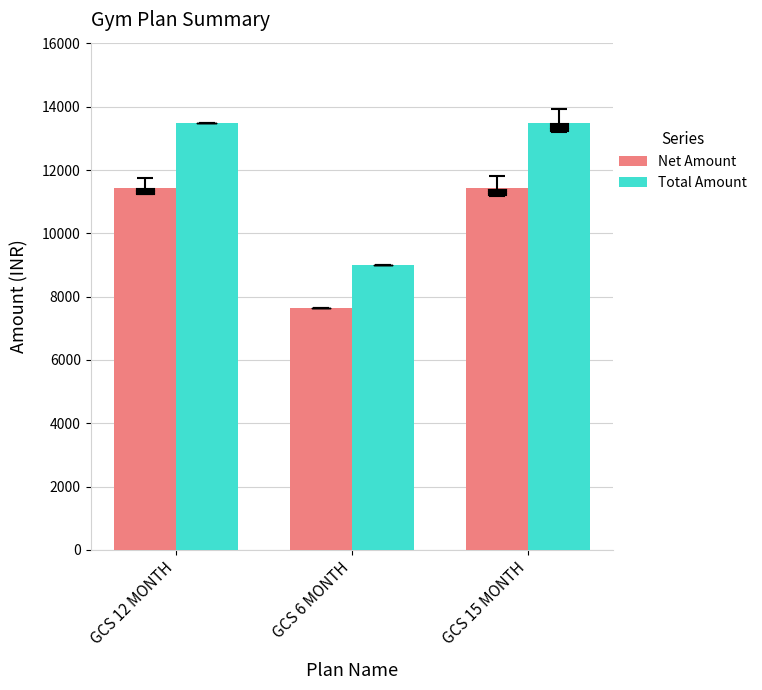

How many data points does each series have?

3